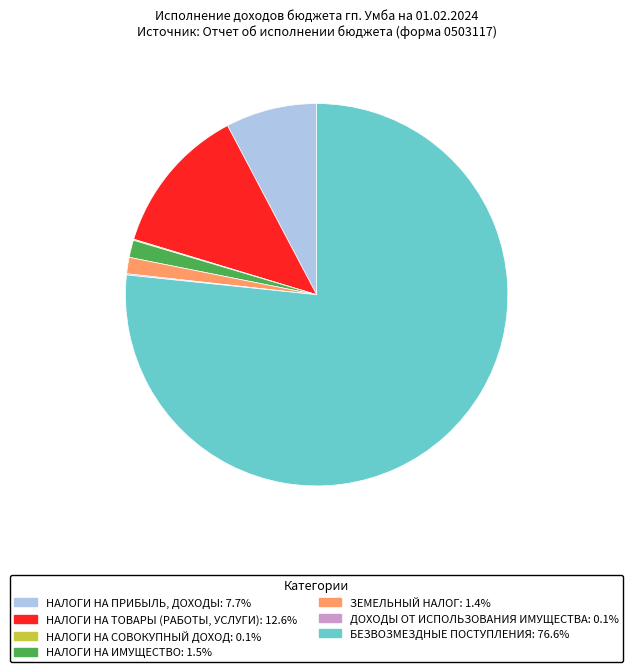

Which slice is the largest?

БЕЗВОЗМЕЗДНЫЕ ПОСТУПЛЕНИЯ